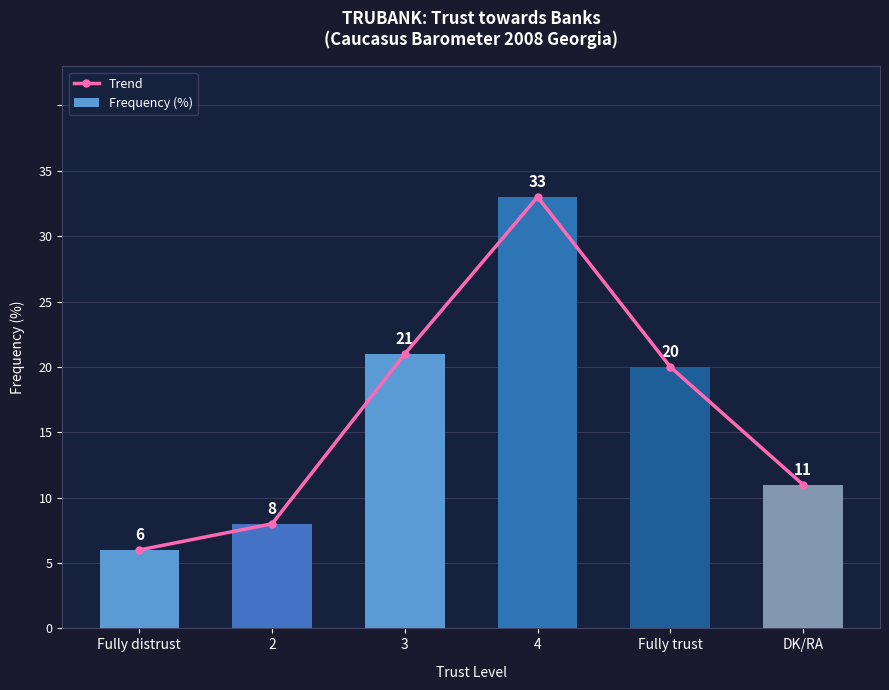

Rank the categories by Trend value from highest to lowest.

4, 3, Fully trust, DK/RA, 2, Fully distrust